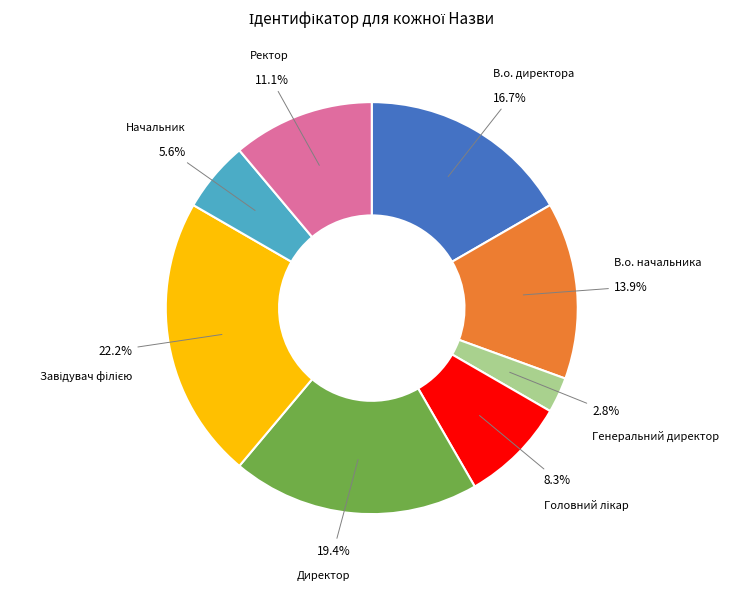

What is the total percentage of В.о. директора and Директор?

36.1%